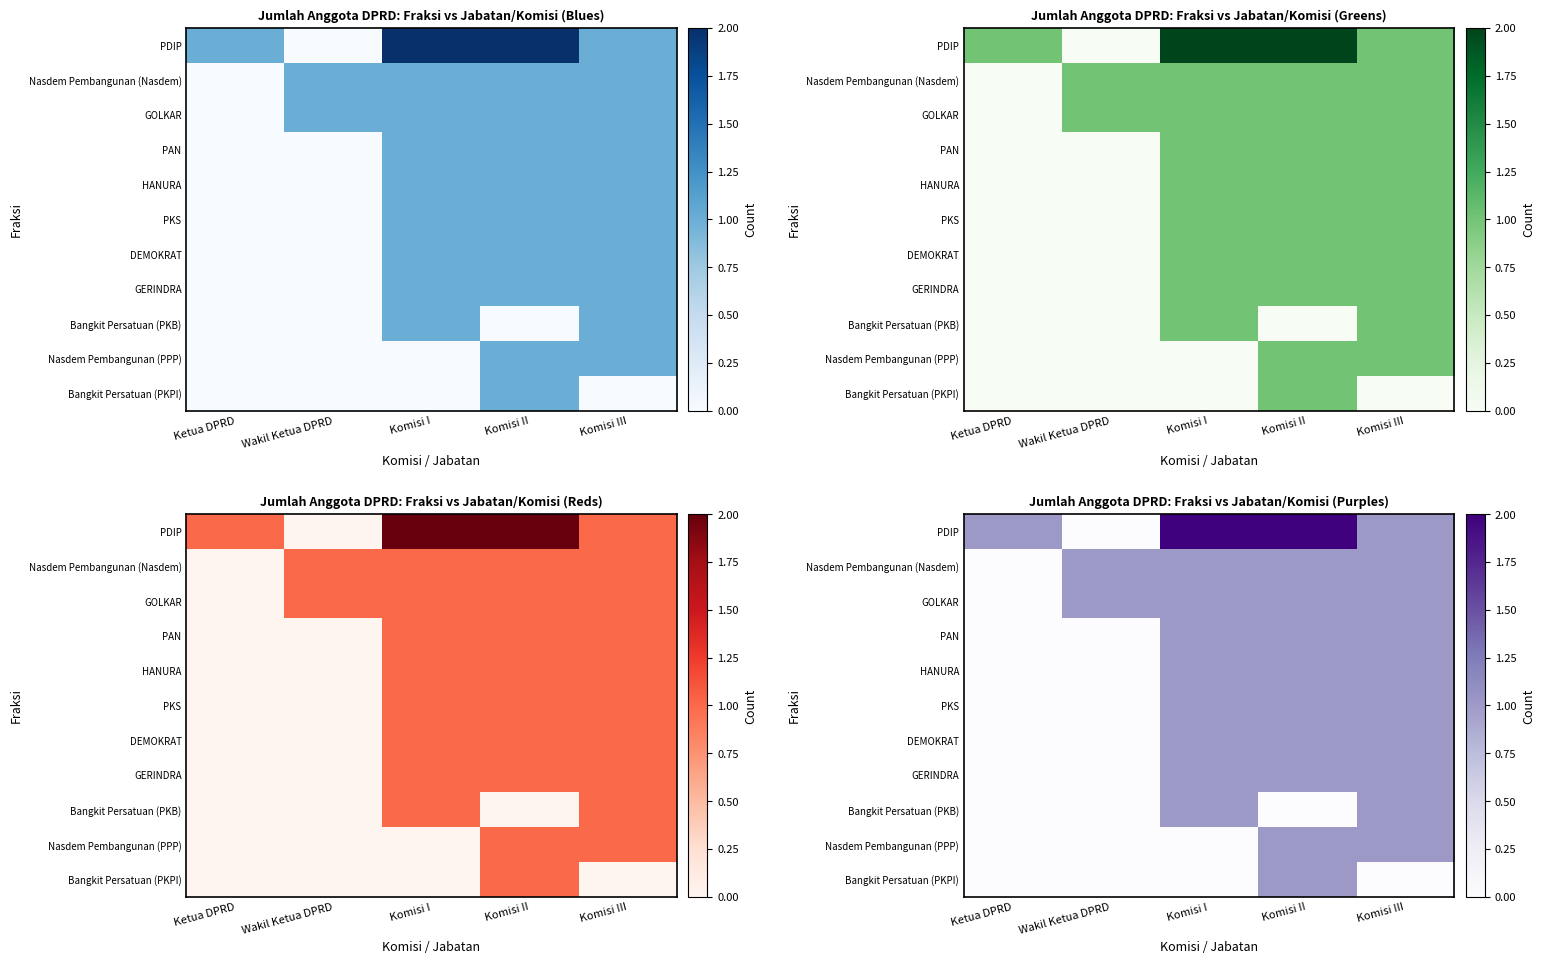

List the series in order of their peak value, lowest first.

Nasdem Pembangunan (Nasdem), GOLKAR, PAN, HANURA, PKS, DEMOKRAT, GERINDRA, Bangkit Persatuan (PKB), Nasdem Pembangunan (PPP), Bangkit Persatuan (PKPI), PDIP